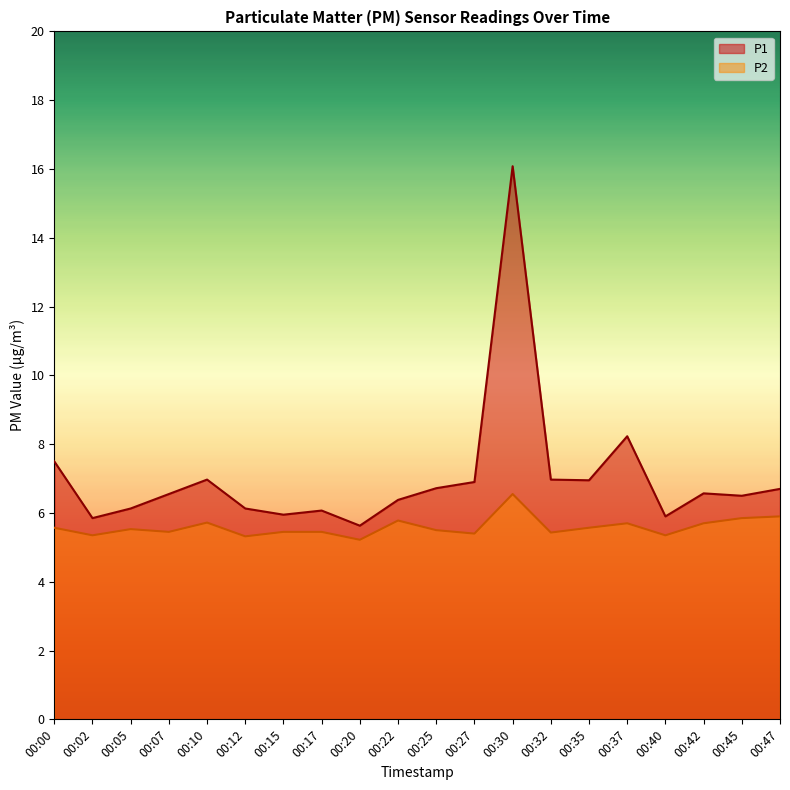

What is the minimum value shown in the chart?

5.2